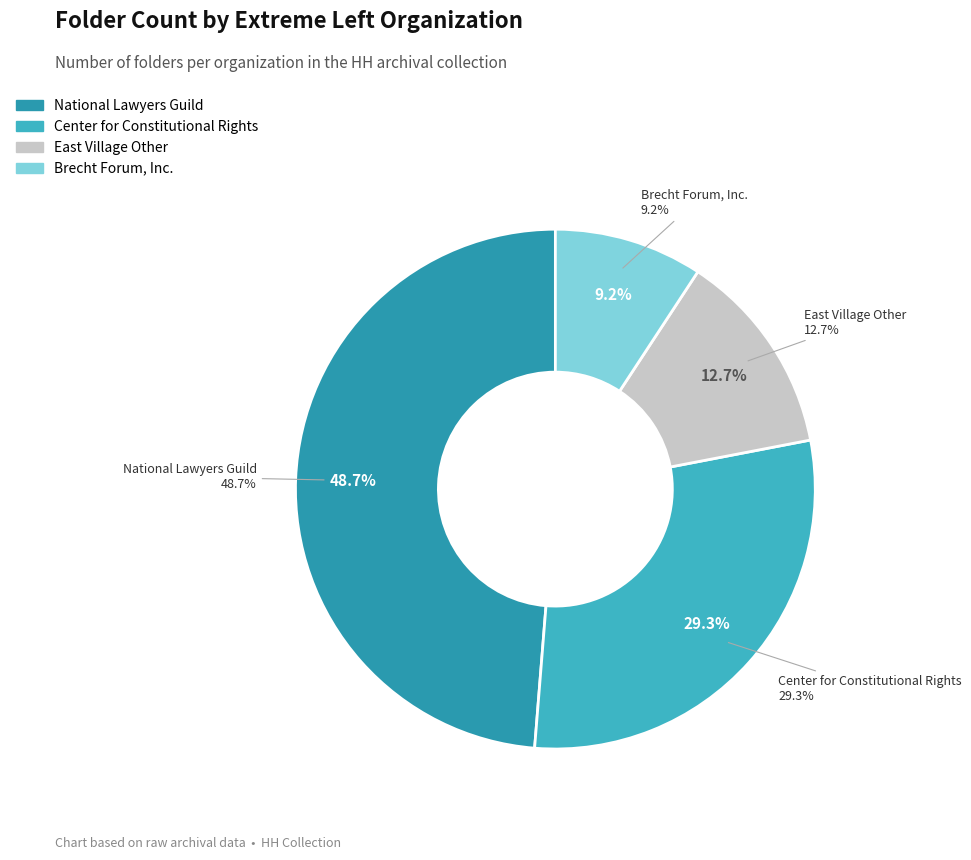

Which slice is the largest?

National Lawyers Guild